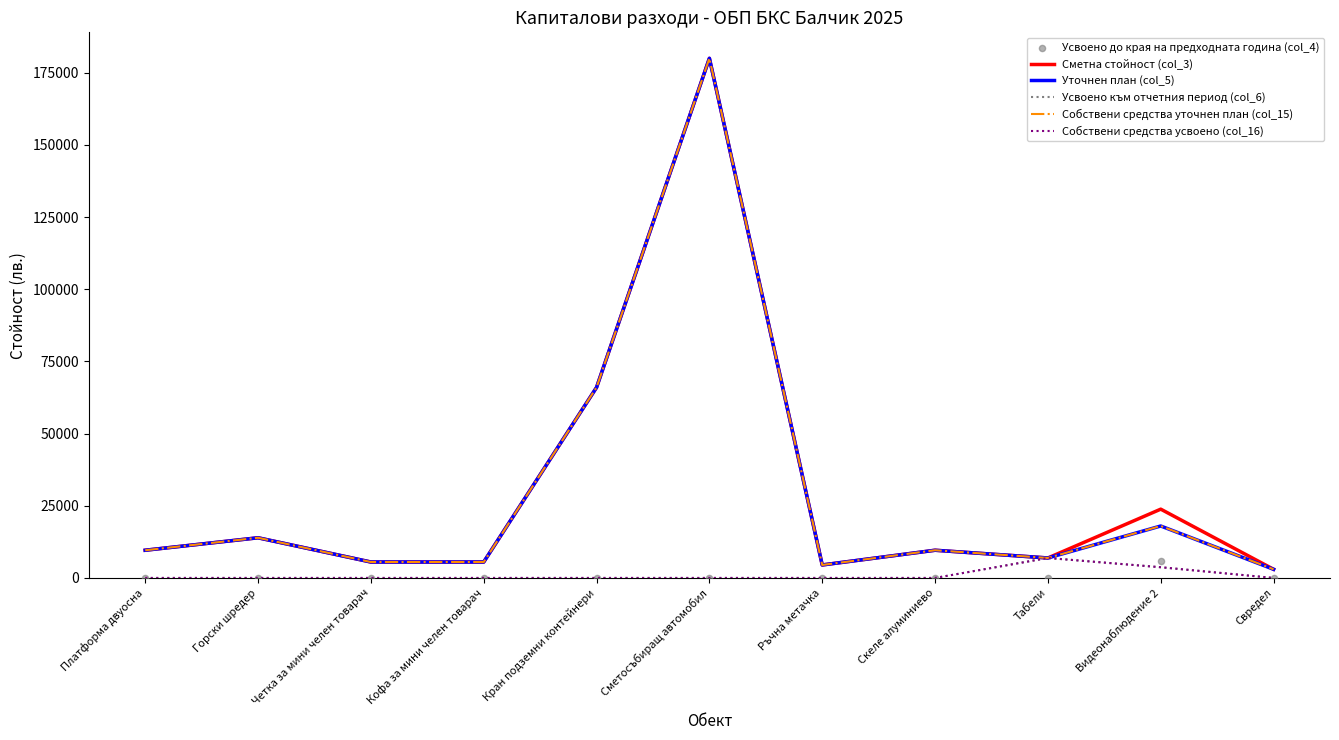

Is the value of Усвоено към отчетния период (col_6) at Табели greater than the value of Сметна стойност (col_3) at Свредел?

Yes